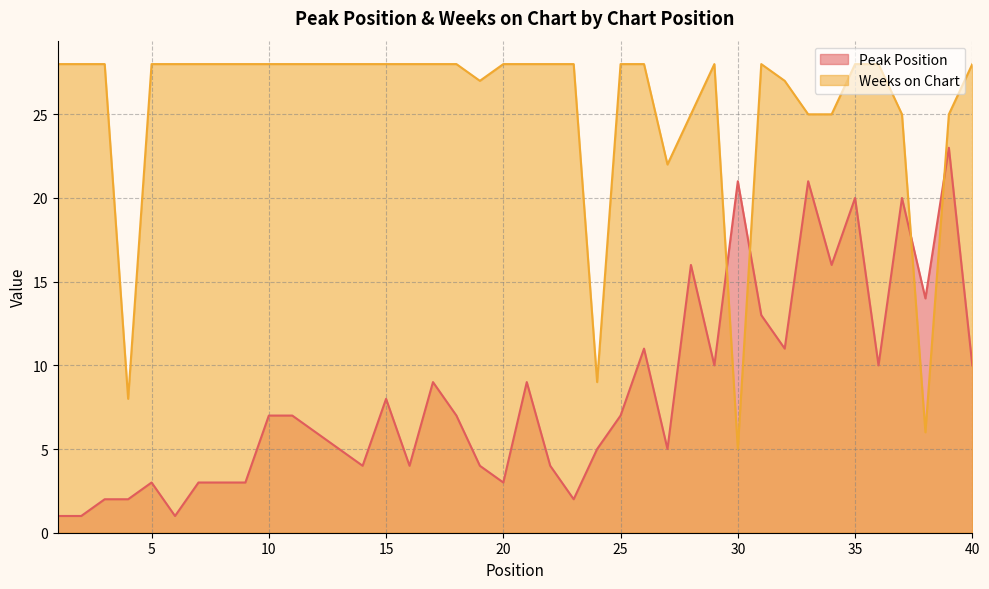

What is the spread (max minus min) of values at 16?

24